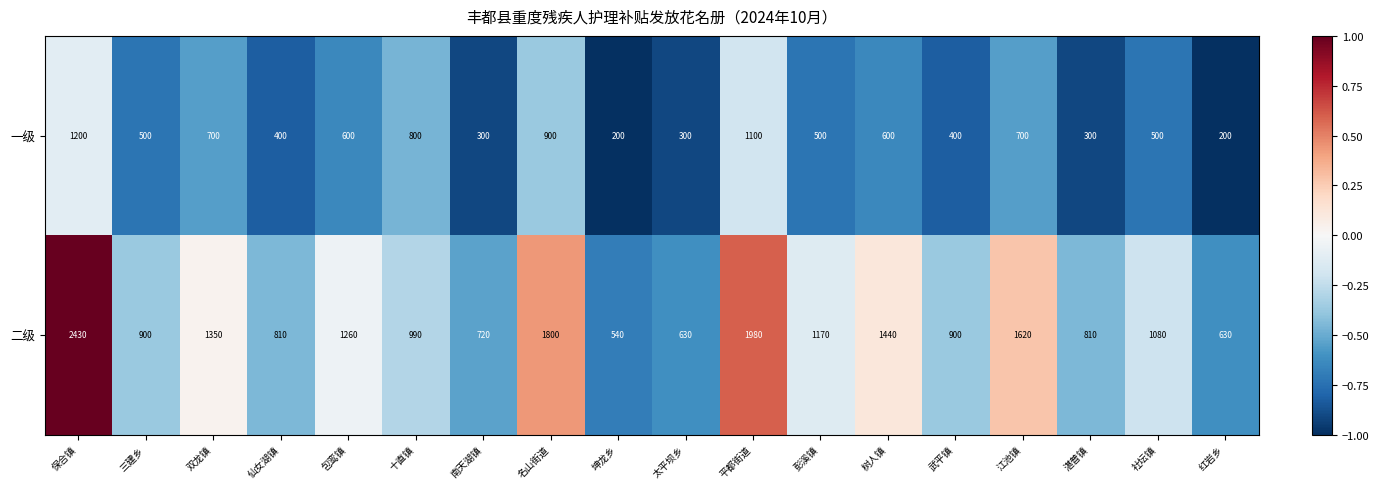

What is the greatest value displayed?

2430